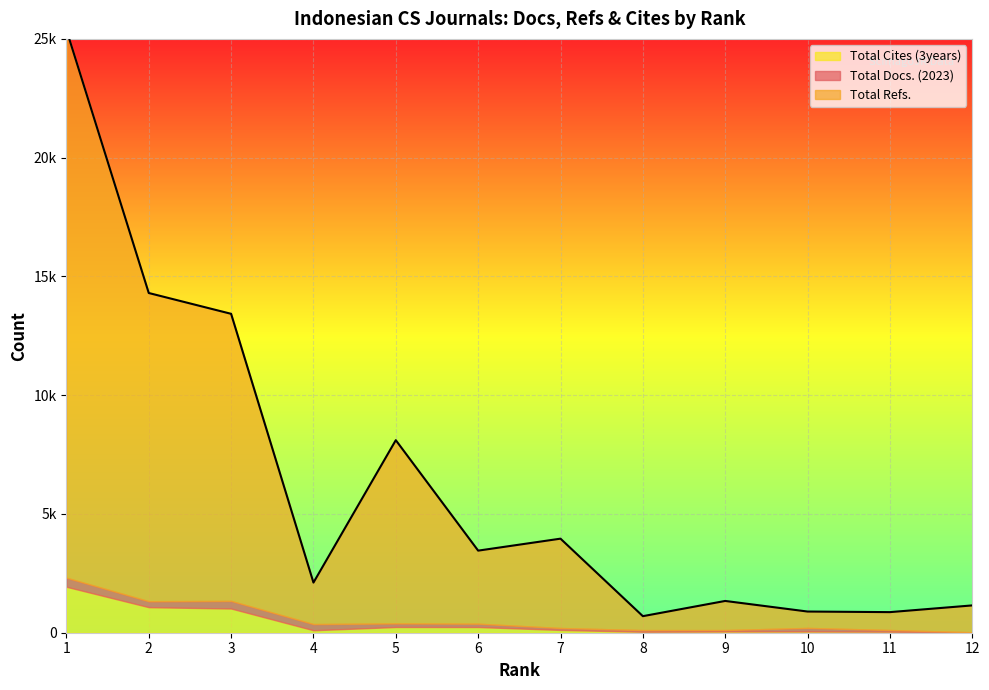

True or false: Total Cites (3years) has a value of 69 at 11.

False